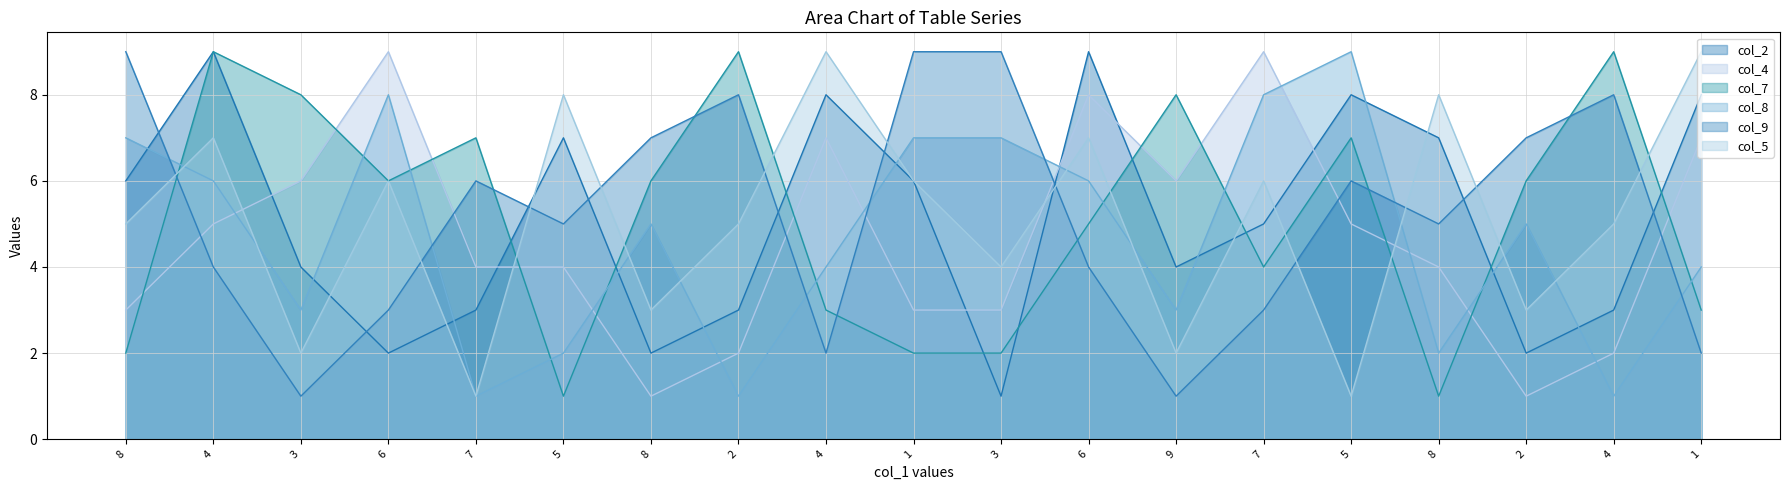

What are all the series names shown in the legend?

col_2, col_4, col_7, col_8, col_9, col_5